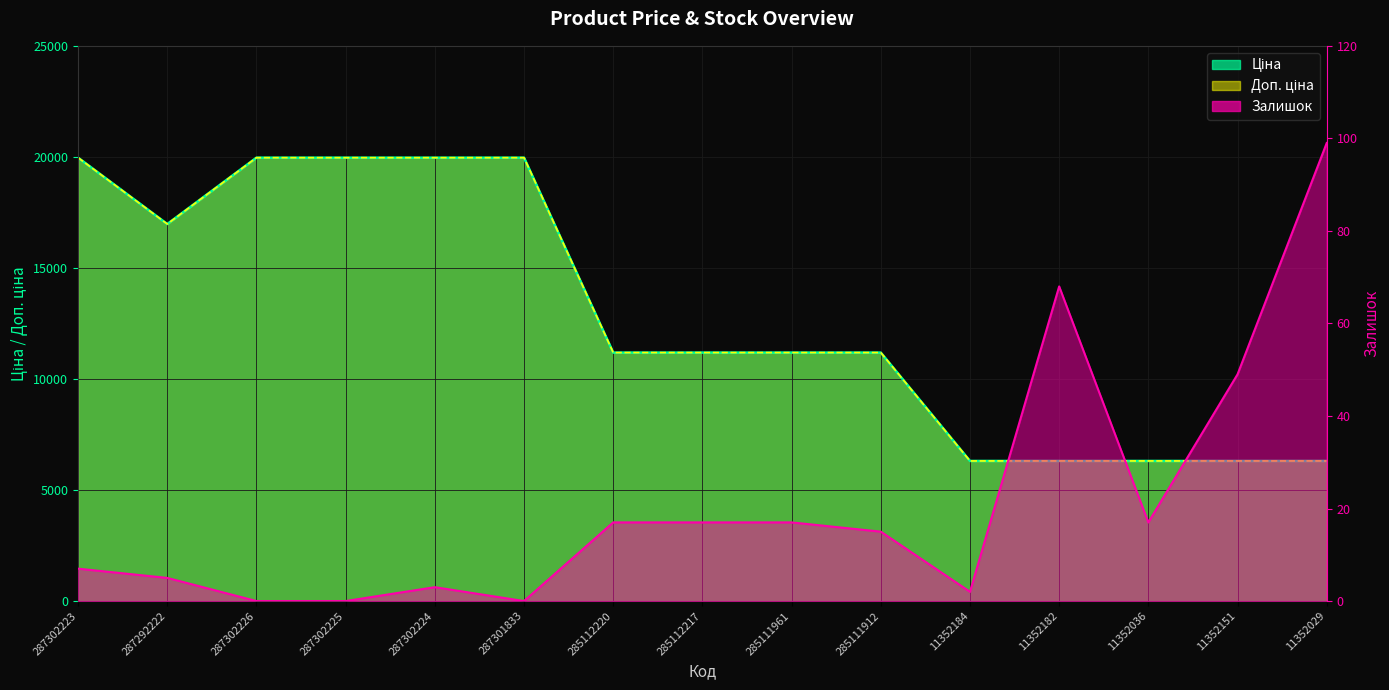

True or false: Доп. ціна and Ціна cross at least once.

False